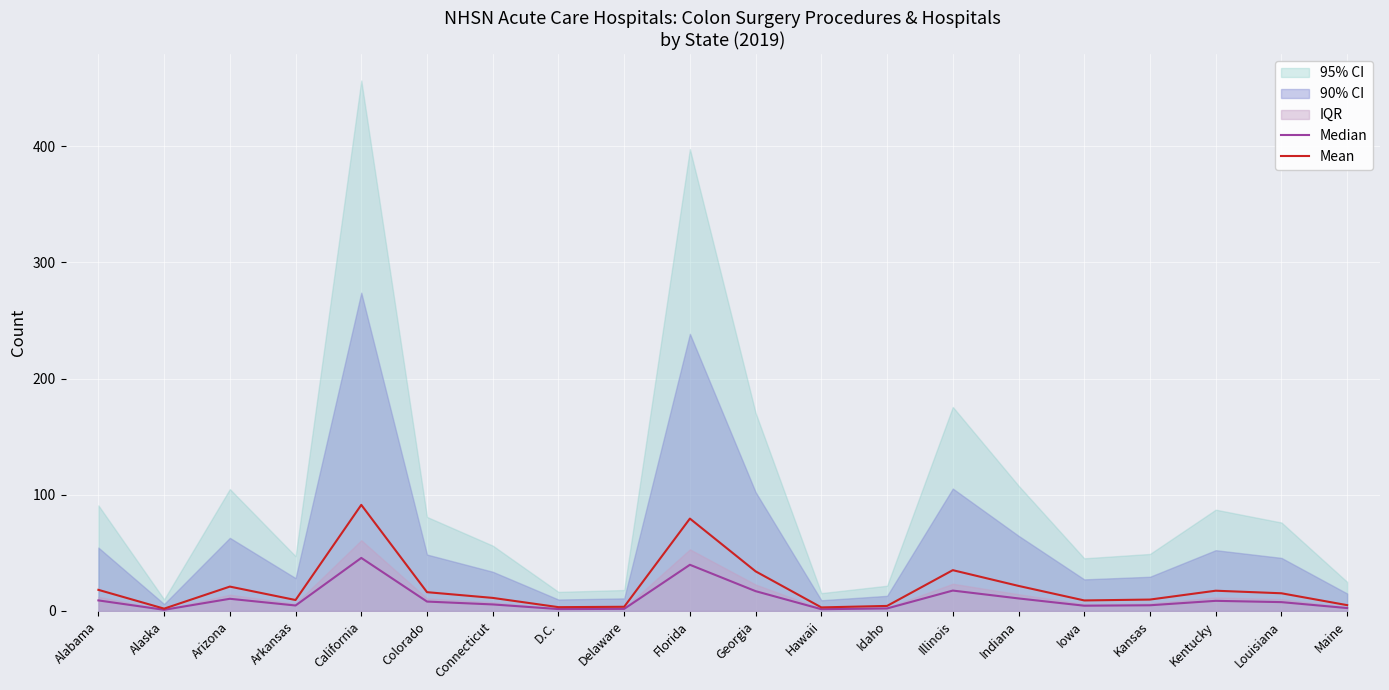

At which label does Mean first exceed 15?

Alabama